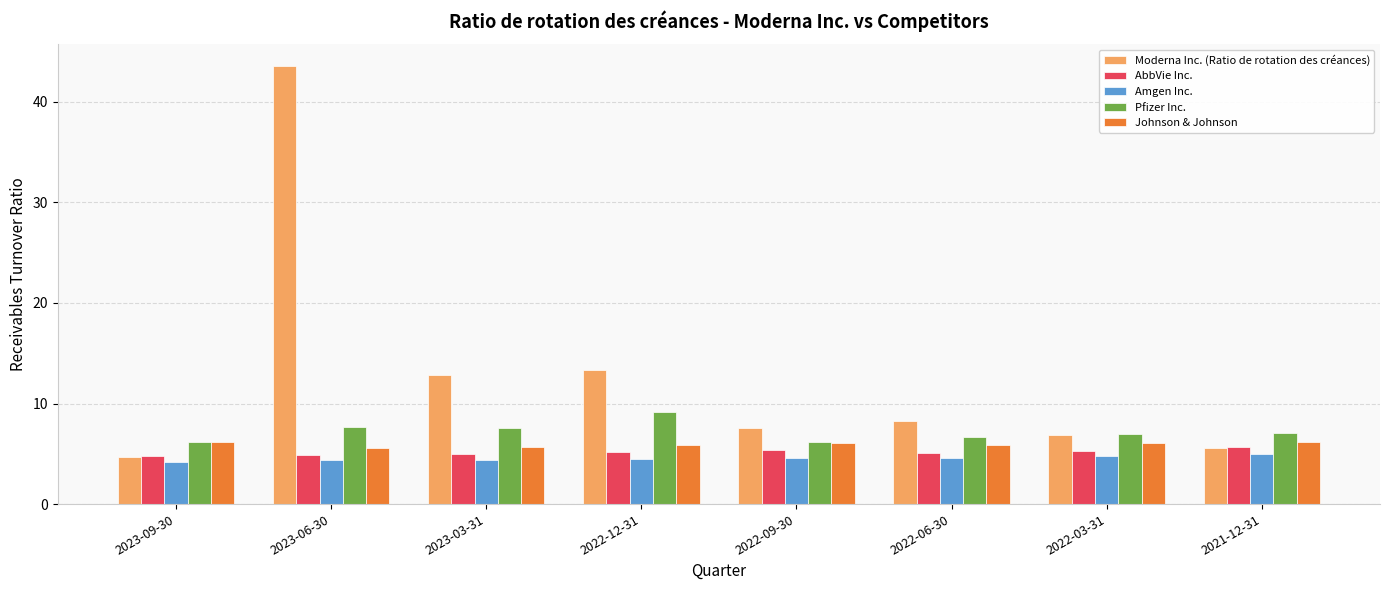

What is the average value of the Moderna Inc. (Ratio de rotation des créances) series?

12.8